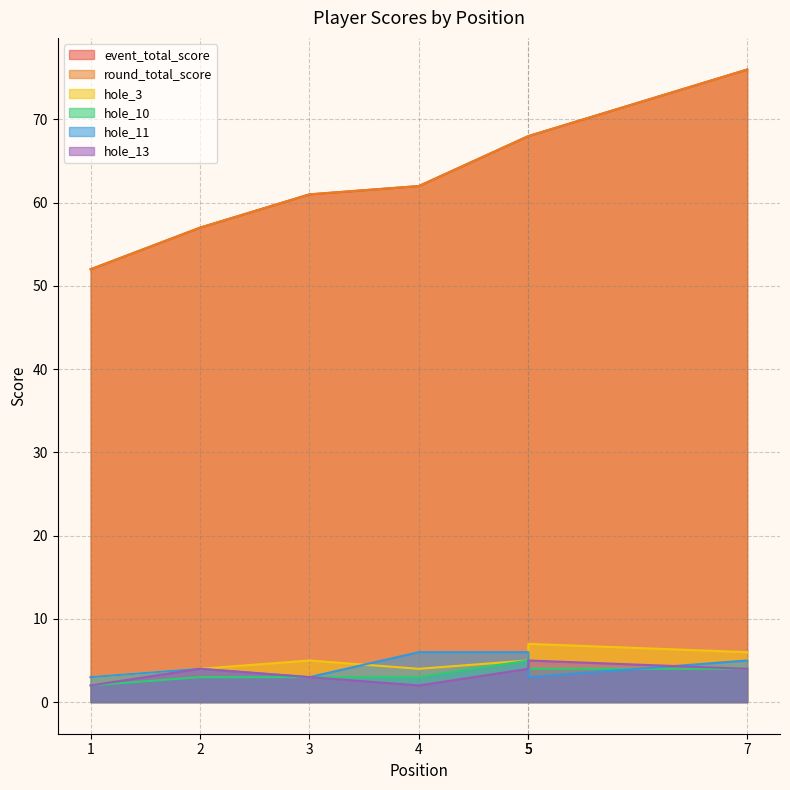

Is the value of round_total_score at 7 greater than the value of event_total_score at 2?

Yes